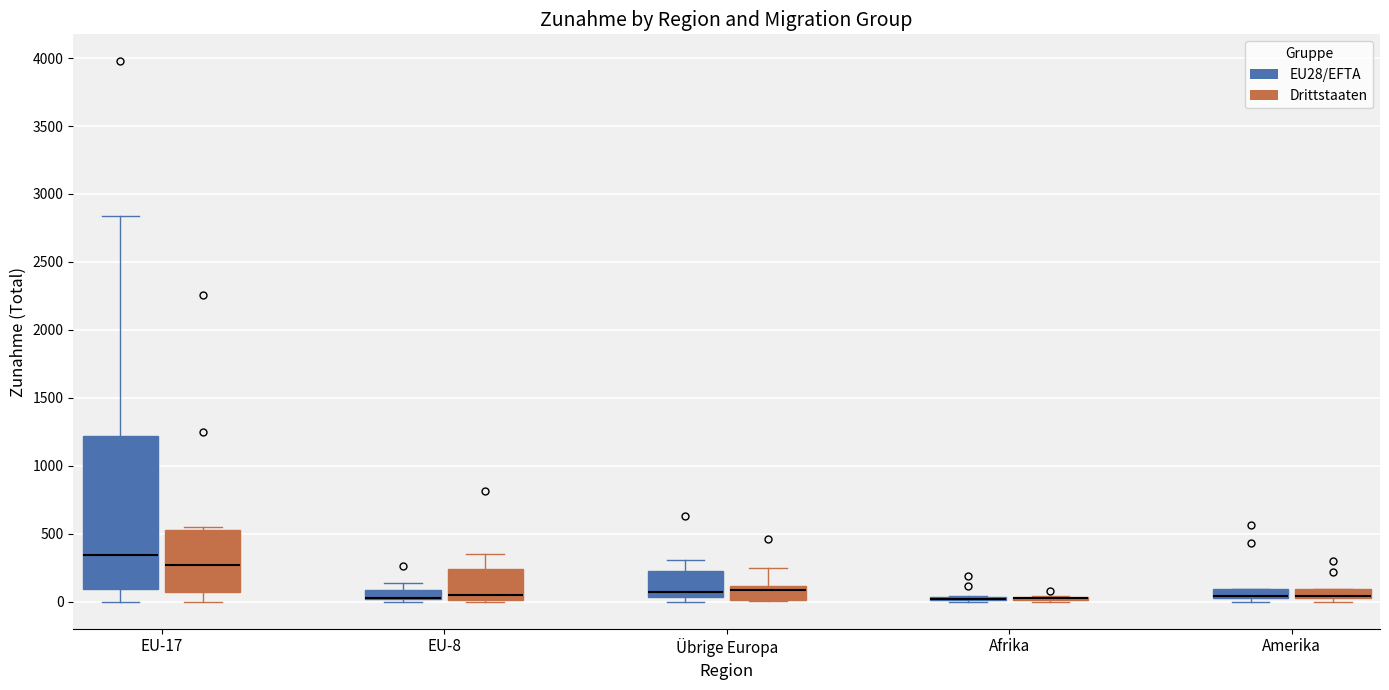

Where is the lower edge of the box for Übrige Europa (EU28/EFTA) on the y-axis? The values are not printed on the chart, so give them approximately, as read against the axis.

50